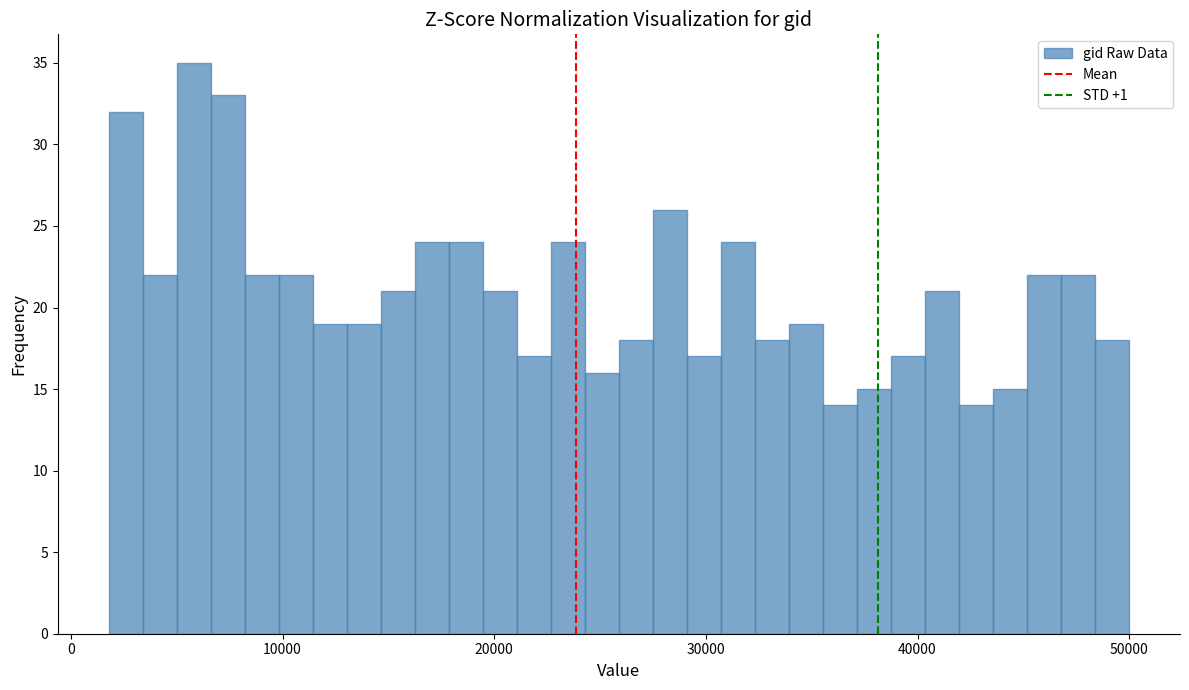

Read against the x-axis, roughly where is the centre of the tallest bar?

6000